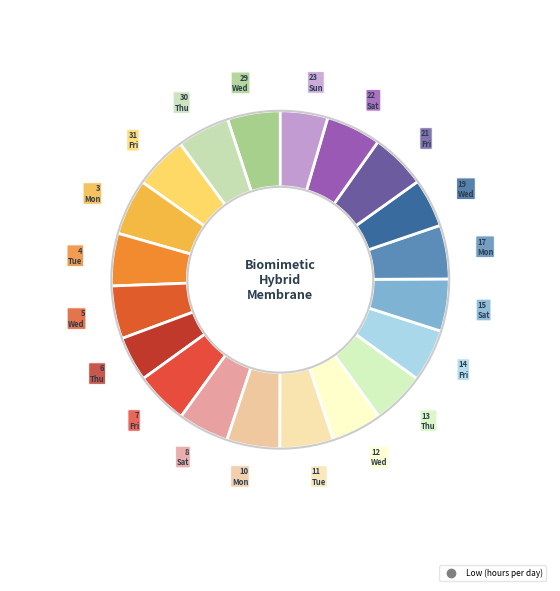

How many segments does this pie chart have?

20